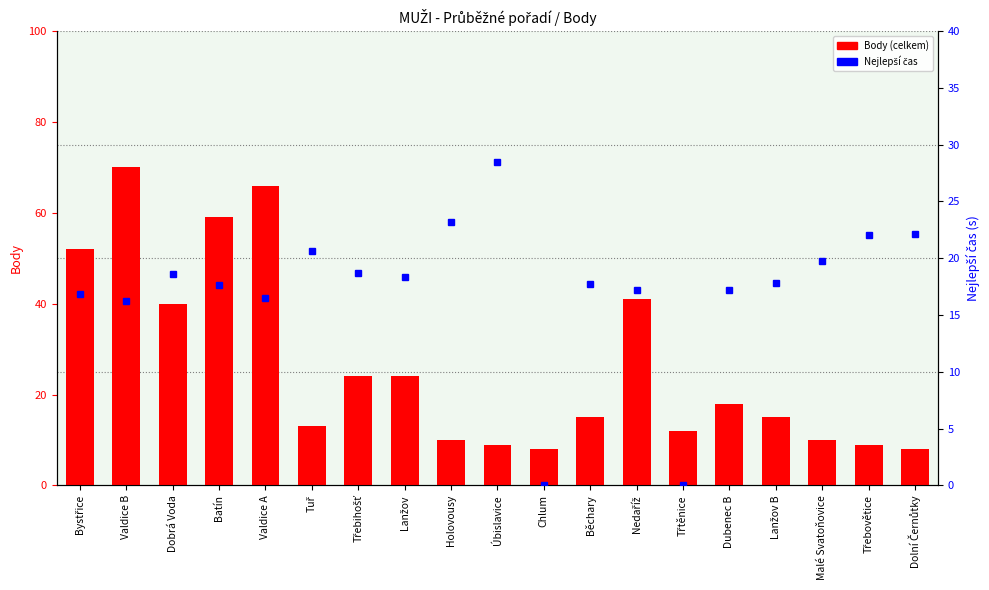

What is the difference between the second highest and minimum values in the Nejlepší čas series?

23.2